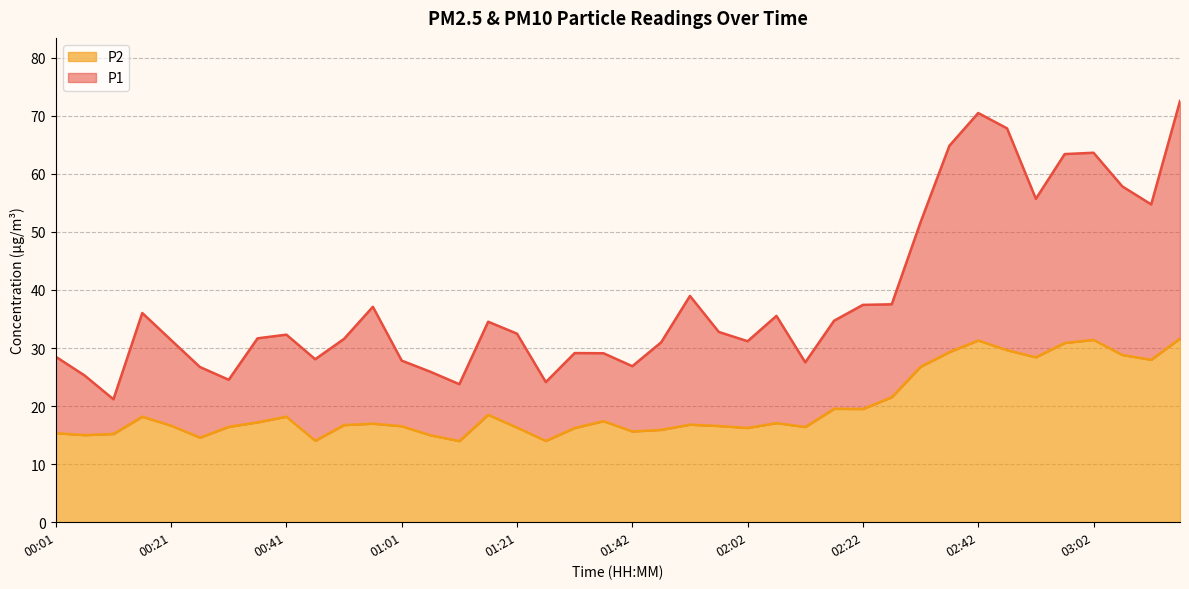

What is the total value across all series at 00:21?

31.4